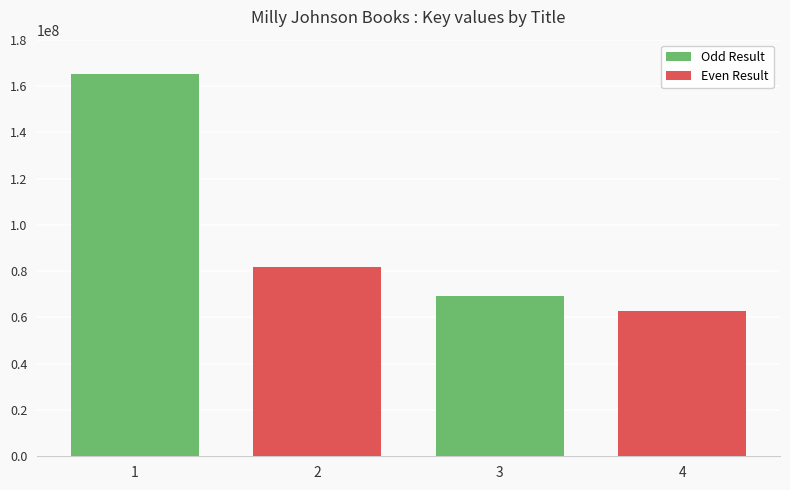

Reading left to right, what are all the values shown in this chart?

1=165231035	2=81978129	3=69129566	4=62732533